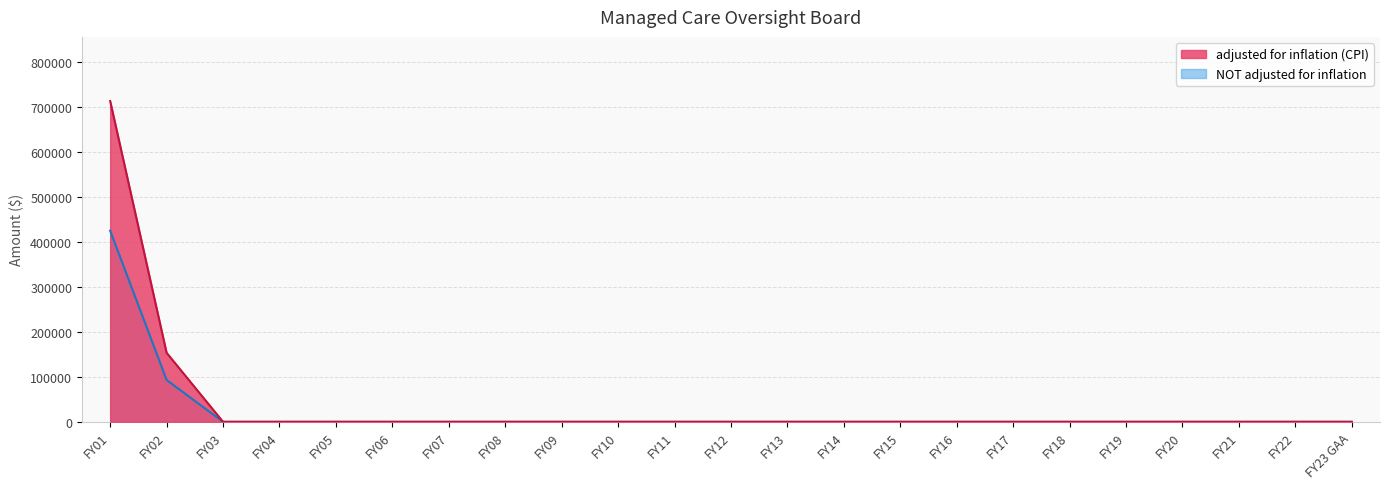

At FY07, list the series in order from smallest to largest.

adjusted for inflation (CPI), NOT adjusted for inflation